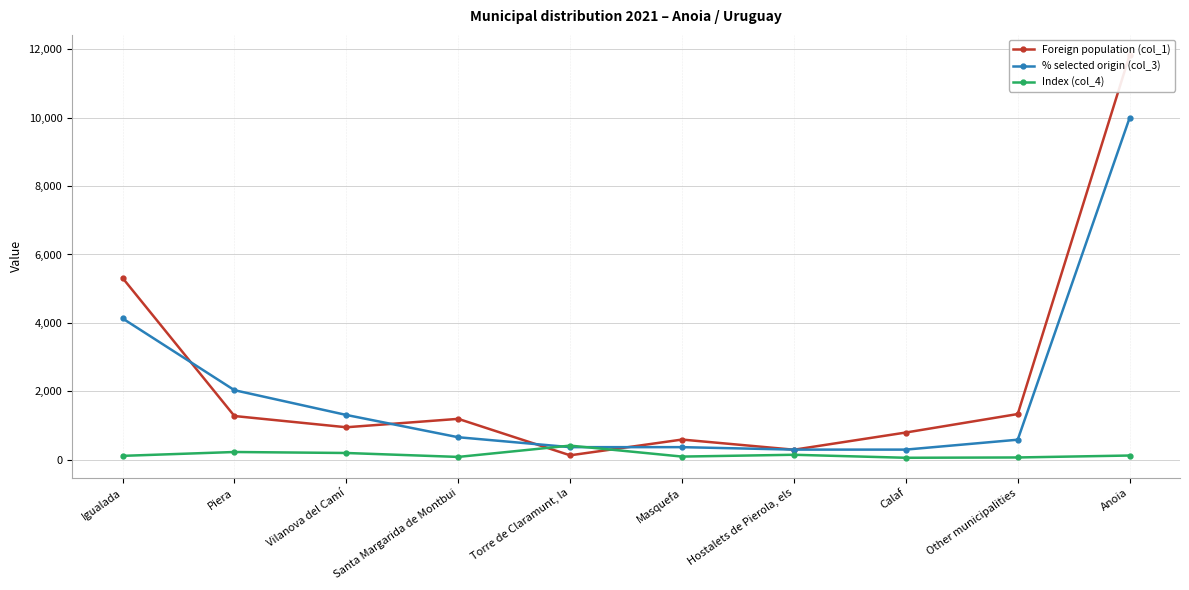

How many times do % selected origin (col_3) and Foreign population (col_1) cross each other?

6